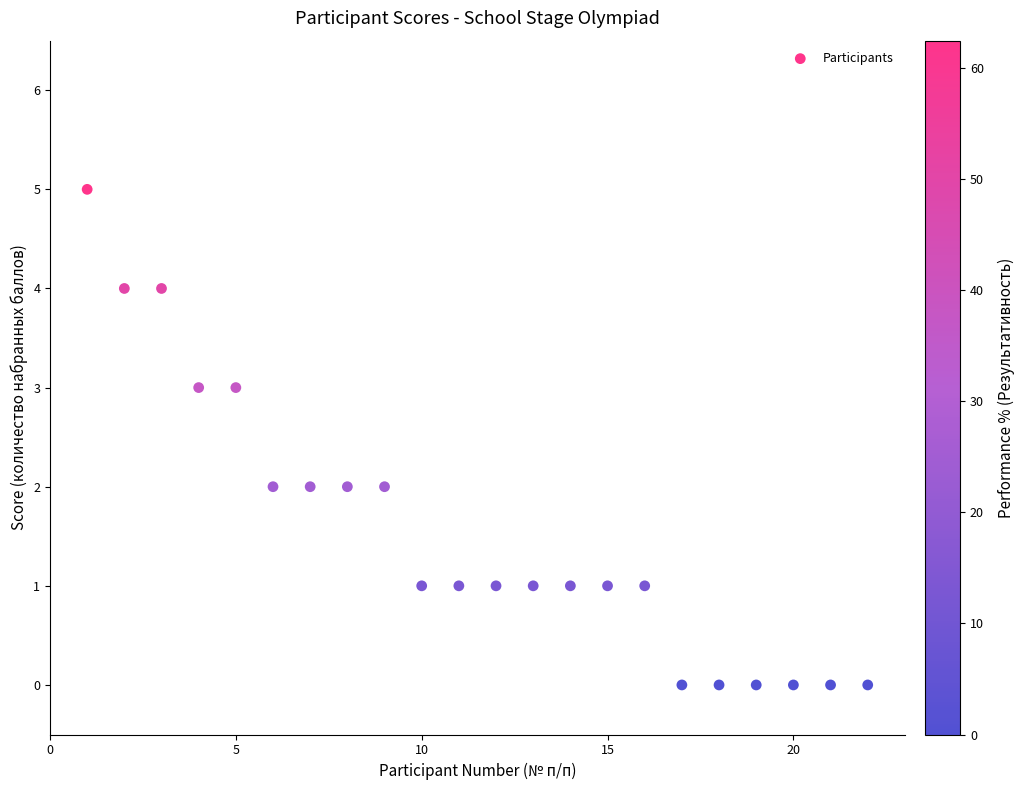

What is the range of Y values (max minus min)?

5